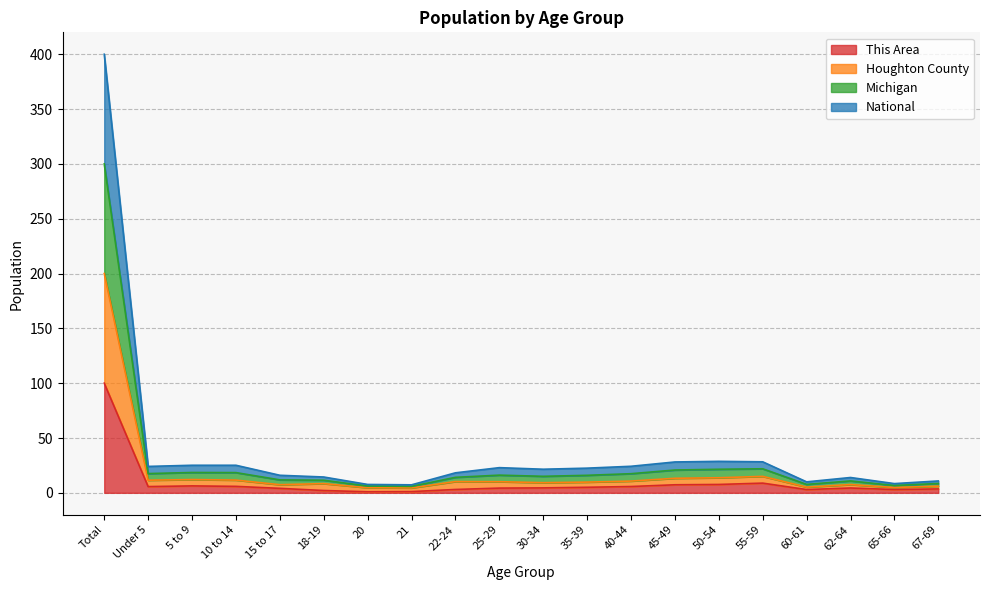

True or false: This Area has a value of 3.0 at 60-61.

True